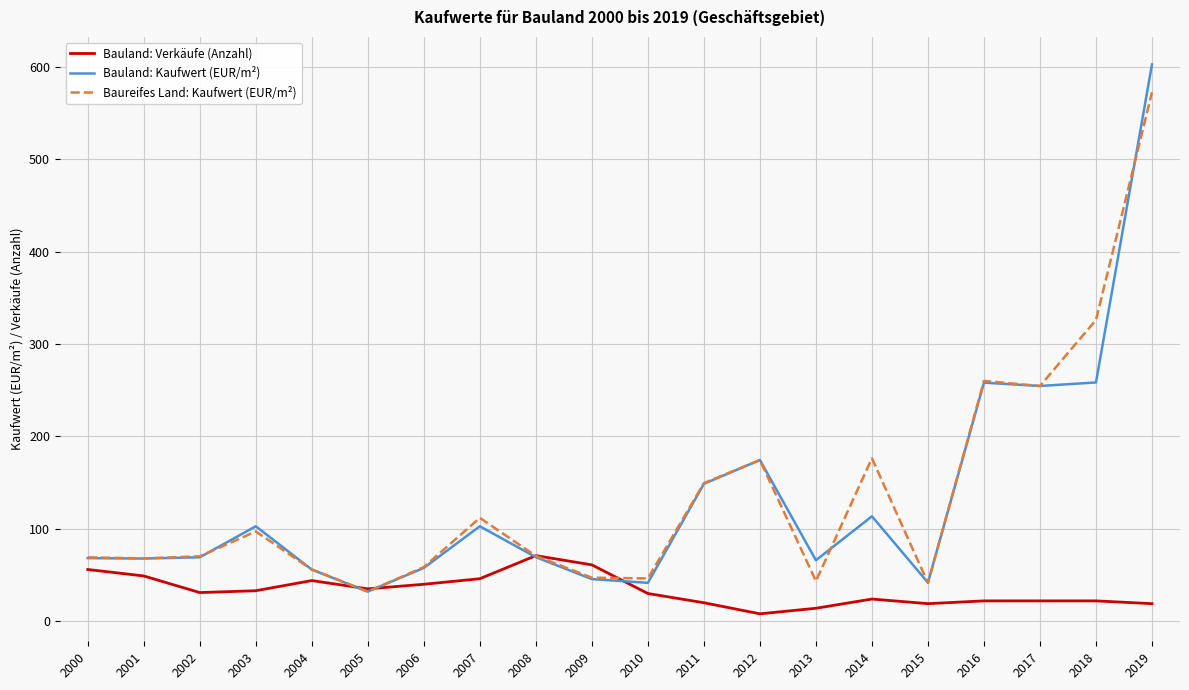

At which category is the sum across all series the highest?

2019